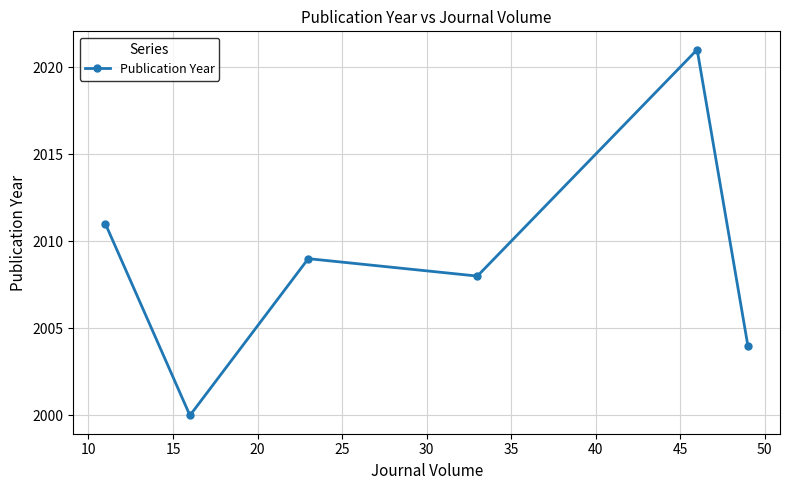

True or false: there are more than 2 points higher than both neighbors.

False